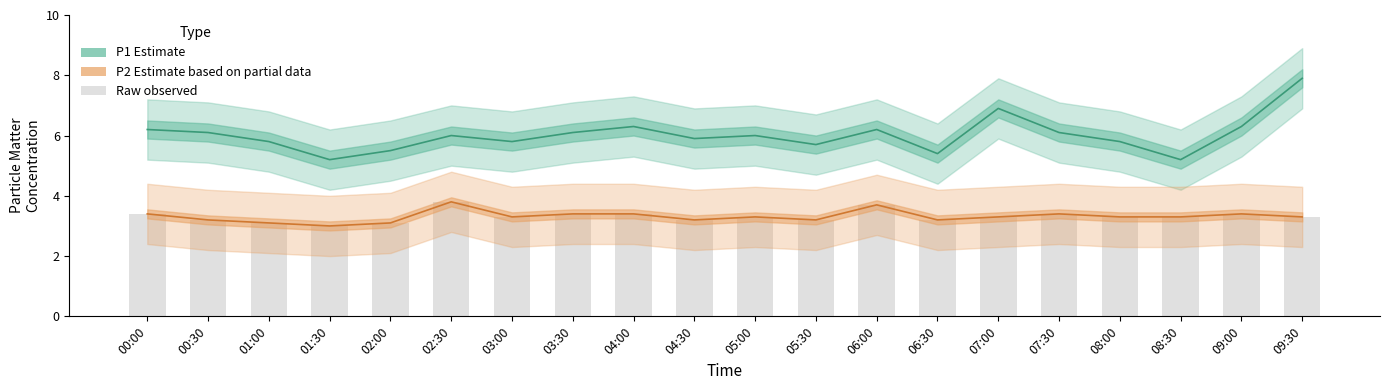

Are the bars horizontal?

No